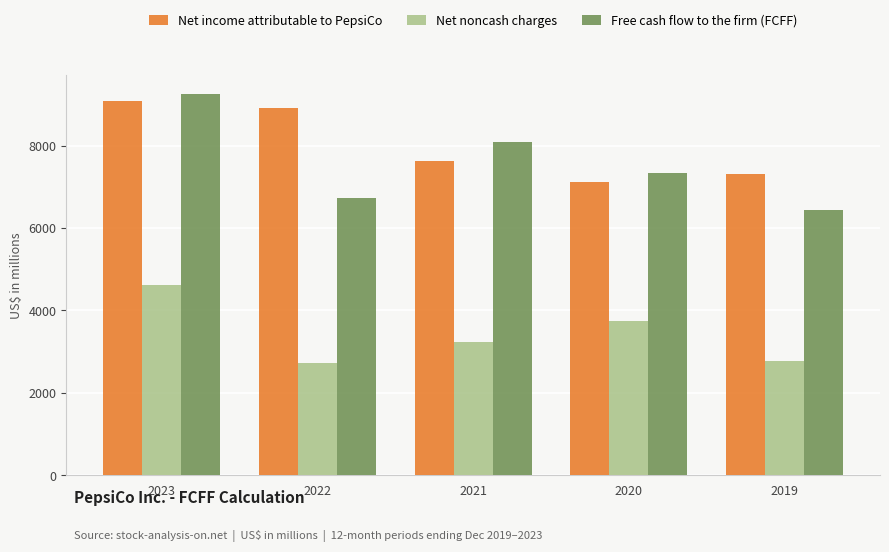

What is the difference between the highest and lowest values at 2019?

4539